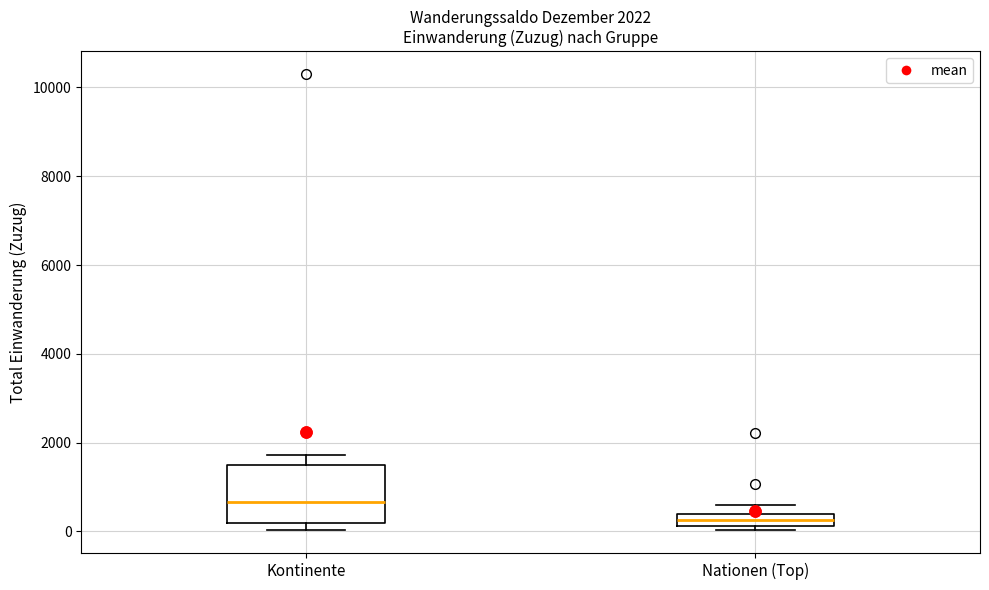

Which box has the highest median line?

Kontinente